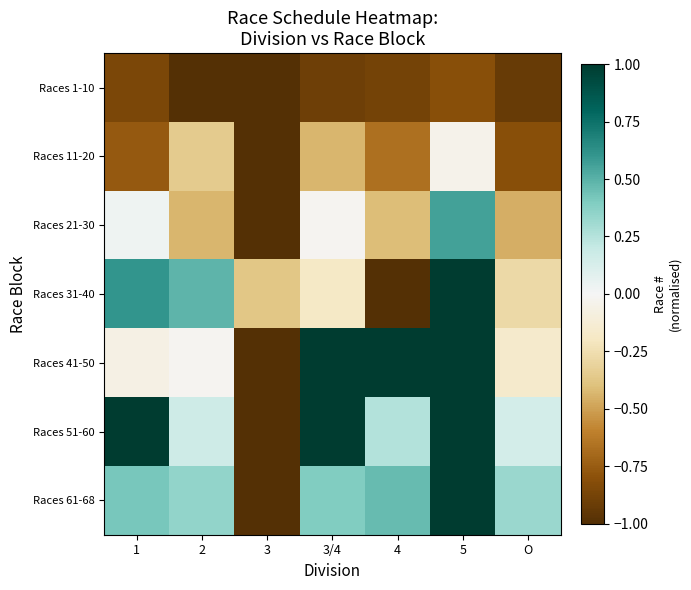

What is the difference between the highest and lowest values at 1?

1.9